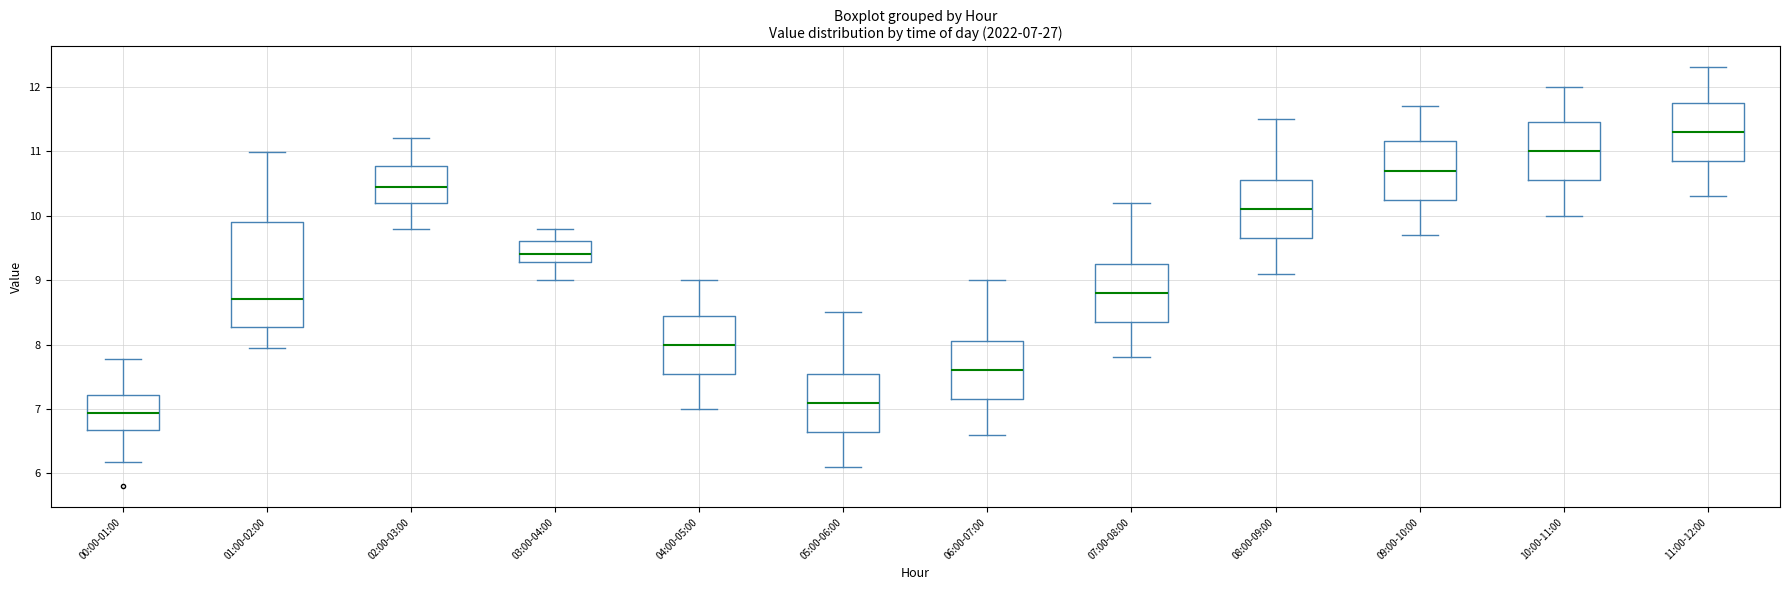

Which box has the highest median line?

11:00-12:00